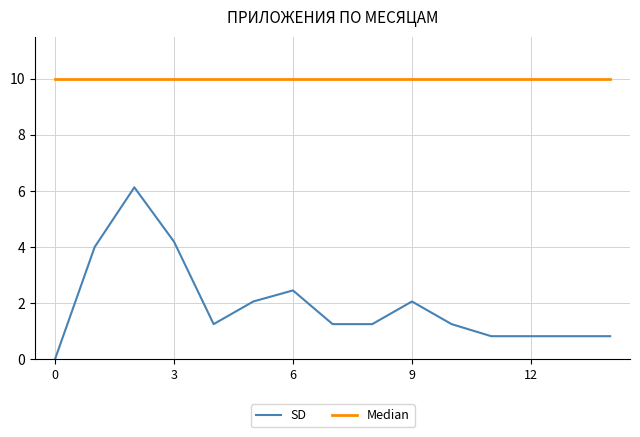

Does the chart have visible grid lines?

Yes